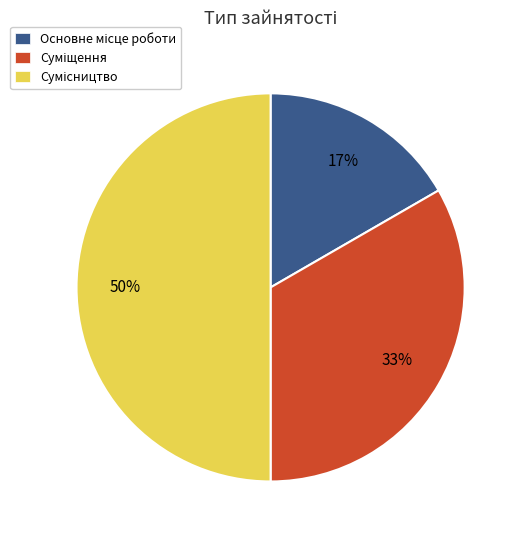

How many slices are in this pie chart?

3